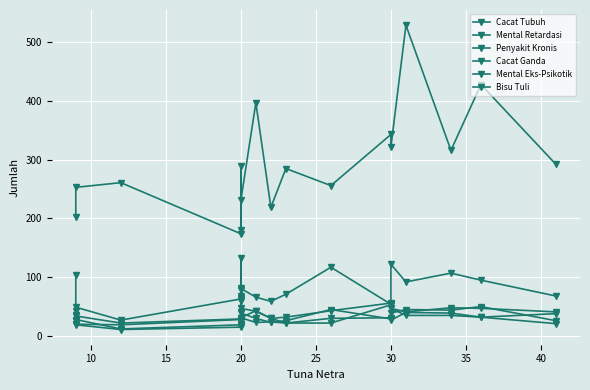

What is the value of the Mental Eks-Psikotik point at the 16th from the left?

11